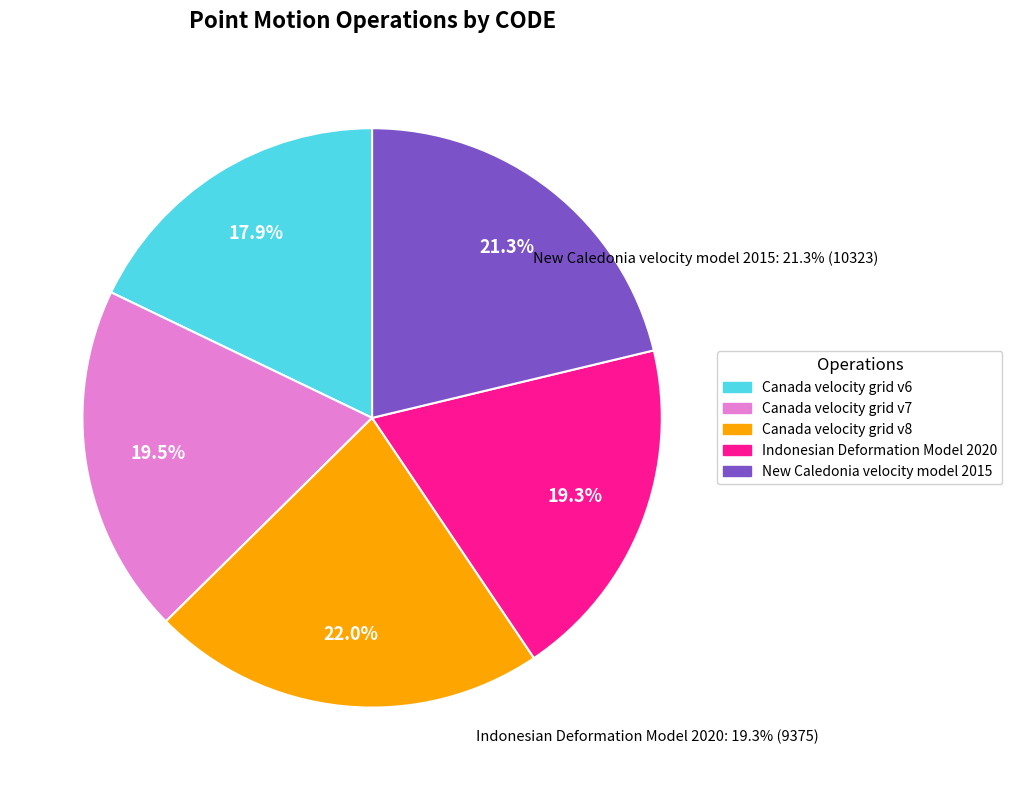

Count the number of slices in the pie.

5